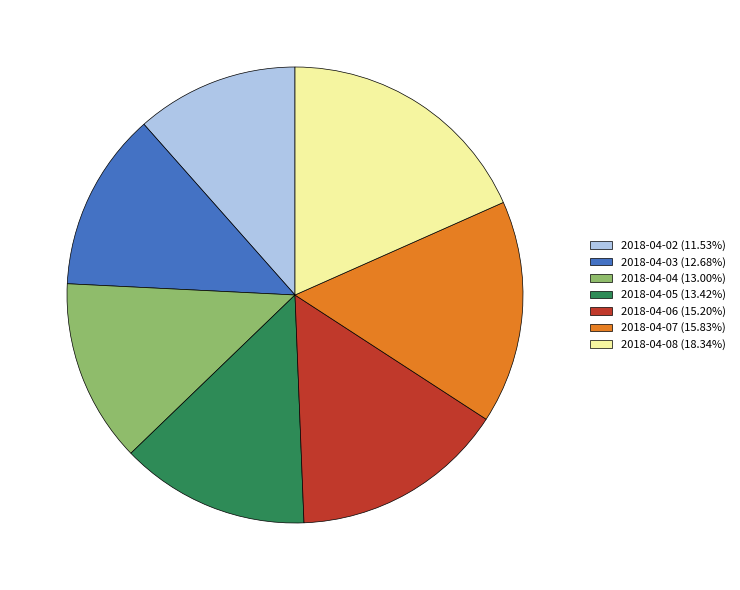

What is the ratio of the value at 2018-04-08 (18.34%) to the value at 2018-04-06 (15.20%)?

1.2